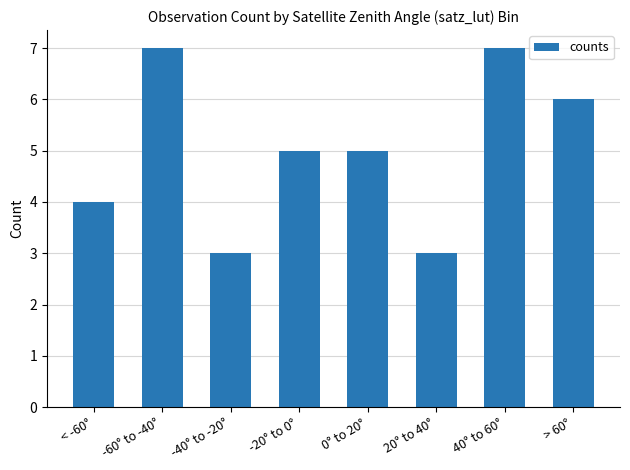

Reading left to right, what are all the values shown in this chart?

< -60°=4	-60° to -40°=7	-40° to -20°=3	-20° to 0°=5	0° to 20°=5	20° to 40°=3	40° to 60°=7	> 60°=6